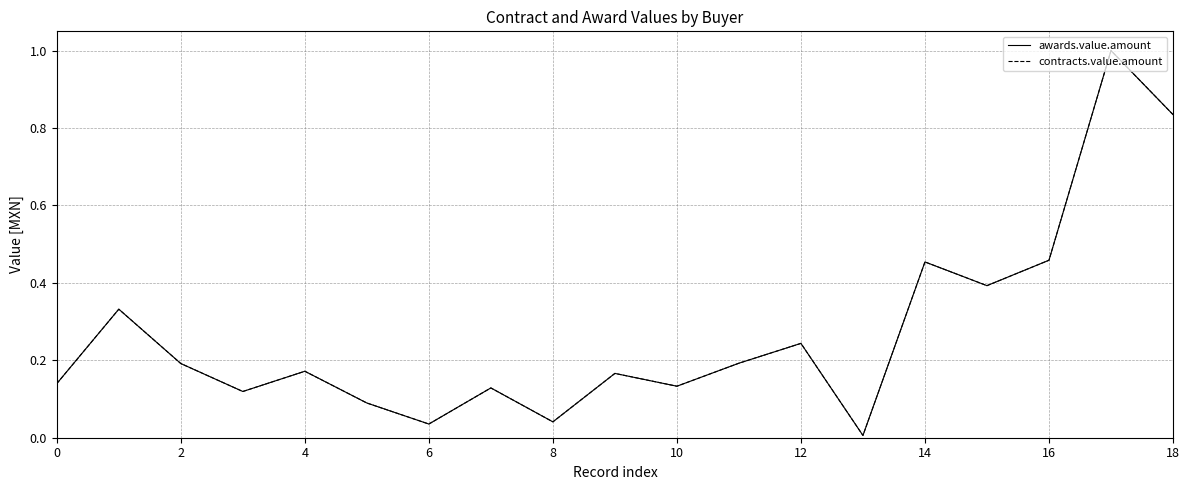

Does the chart have visible grid lines?

Yes